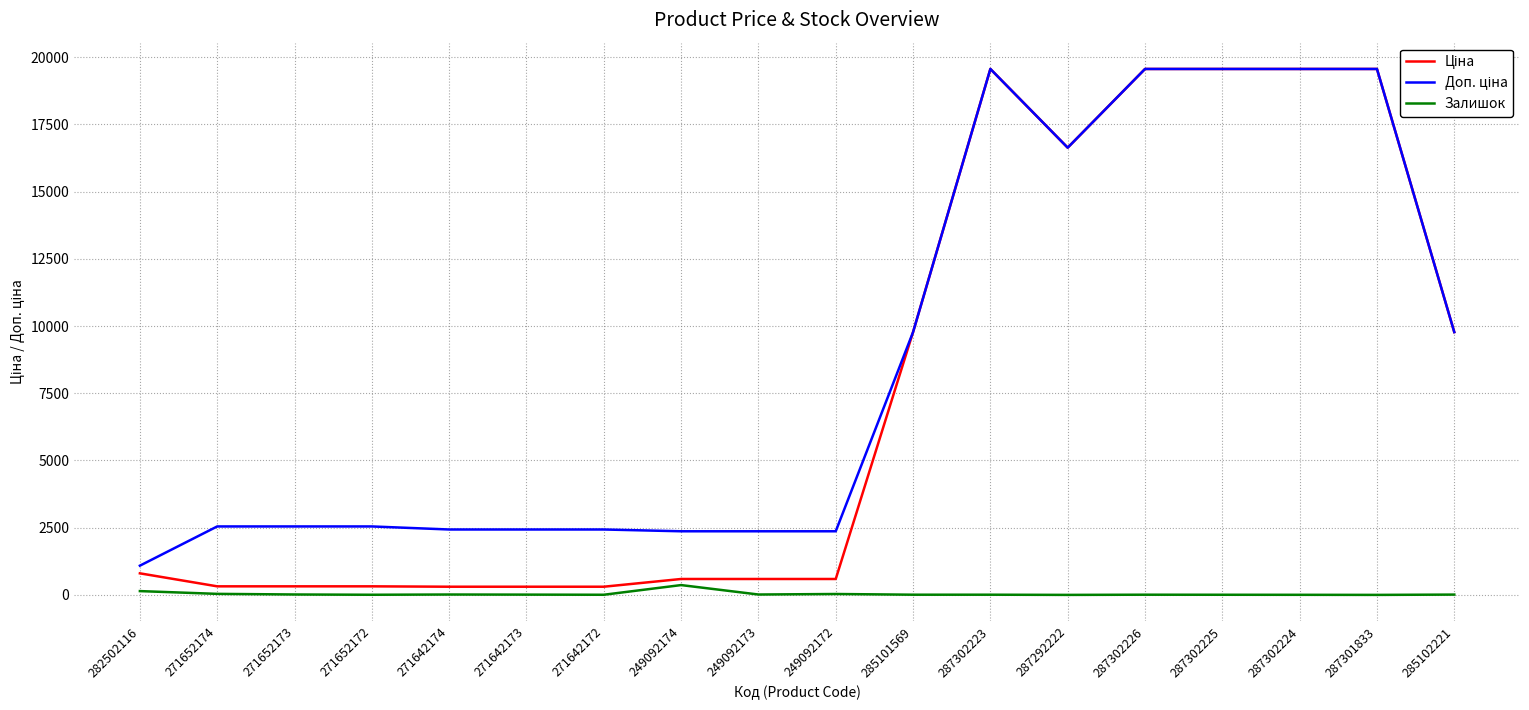

The Залишок series shows 141.0 at 282502116. True or false?

True